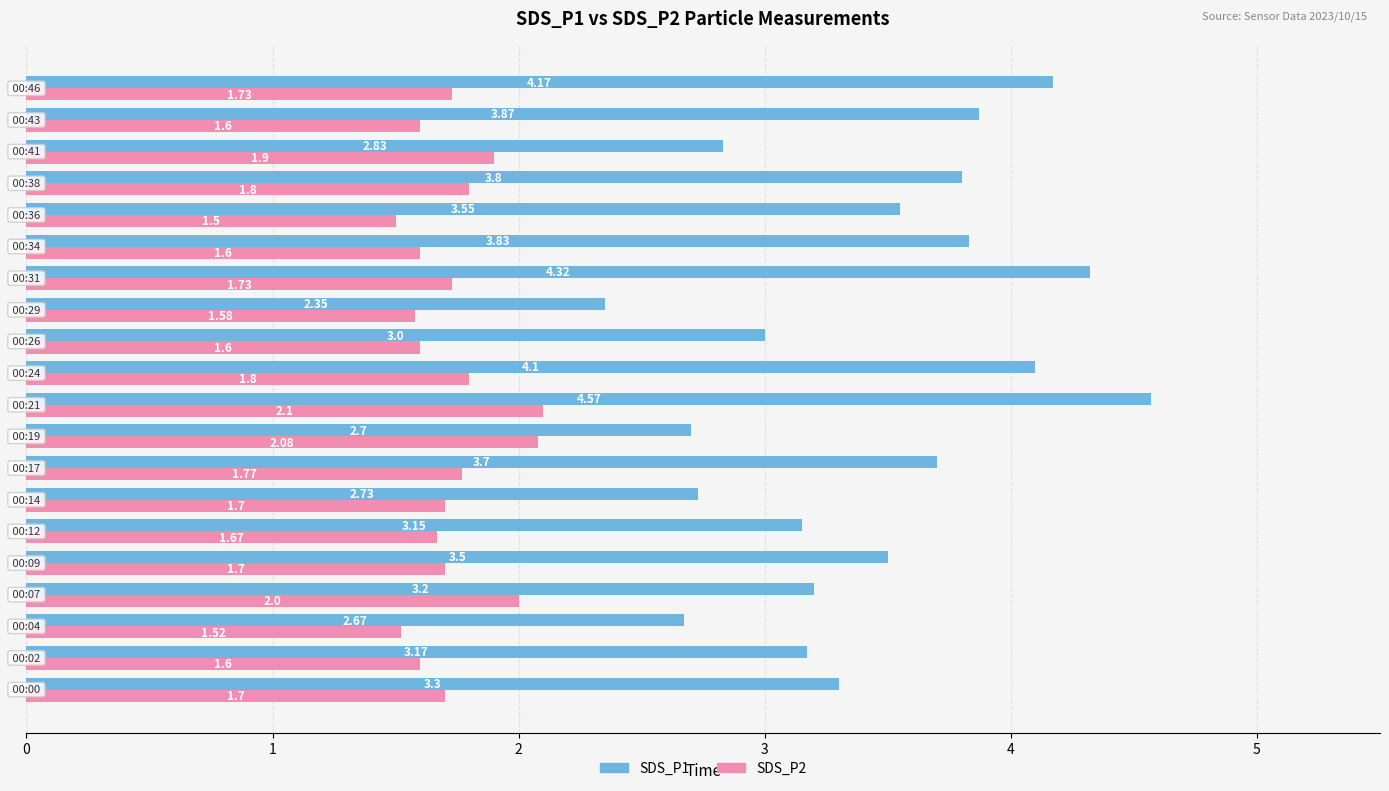

Which series has the largest range (max minus min)?

SDS_P1